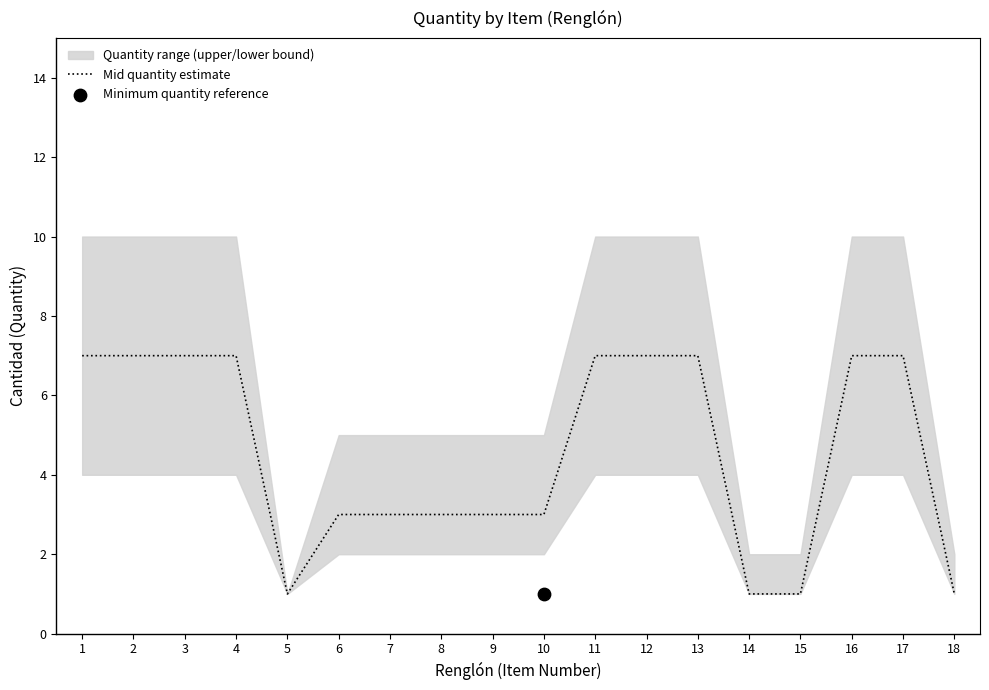

What is the change in value from 5 to 9?

+2